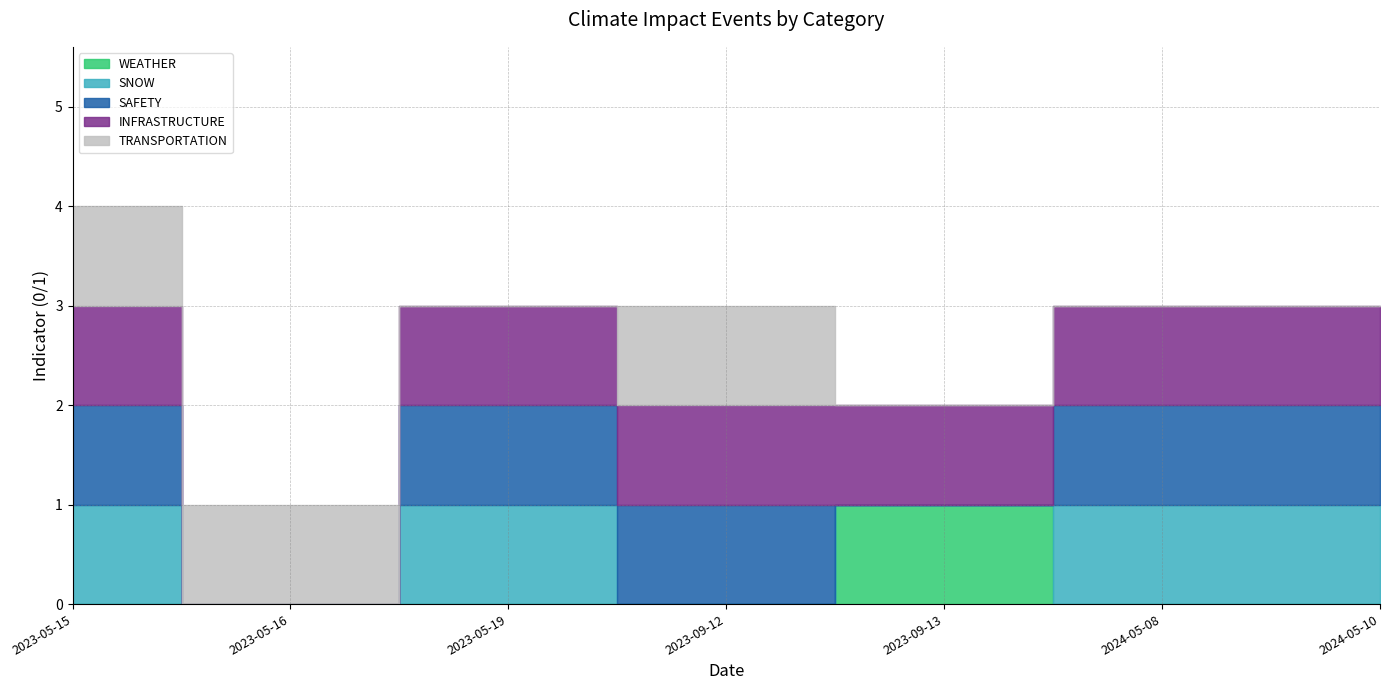

Does the chart display data point markers on the line(s)?

No